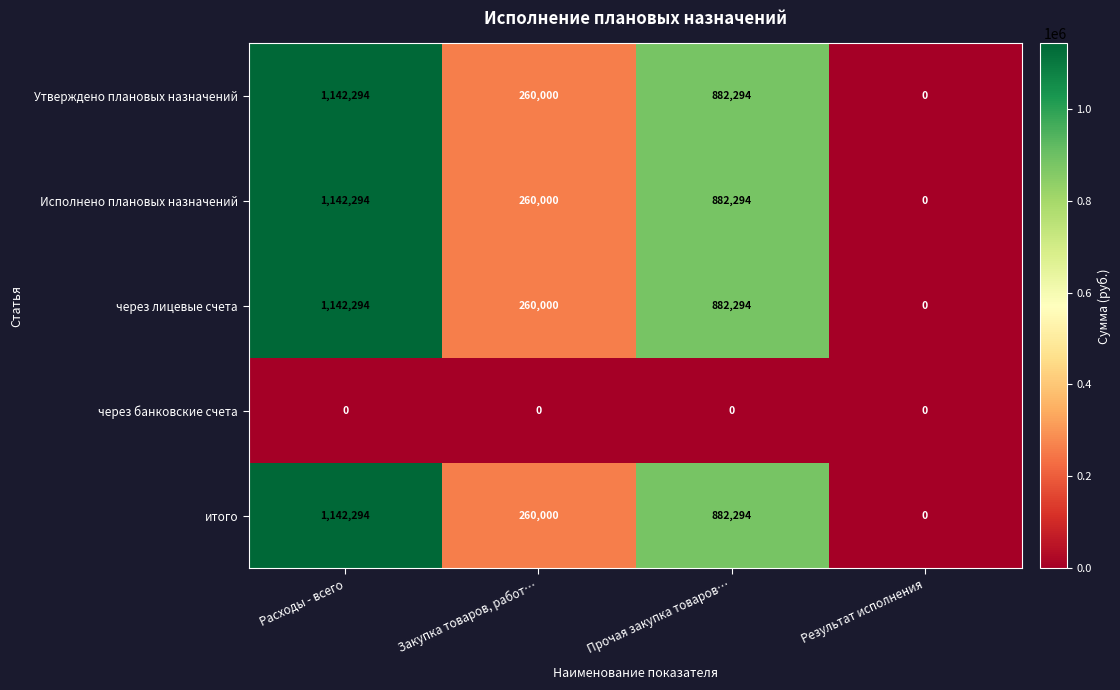

What is the sum of all Исполнено плановых назначений values?

2284588